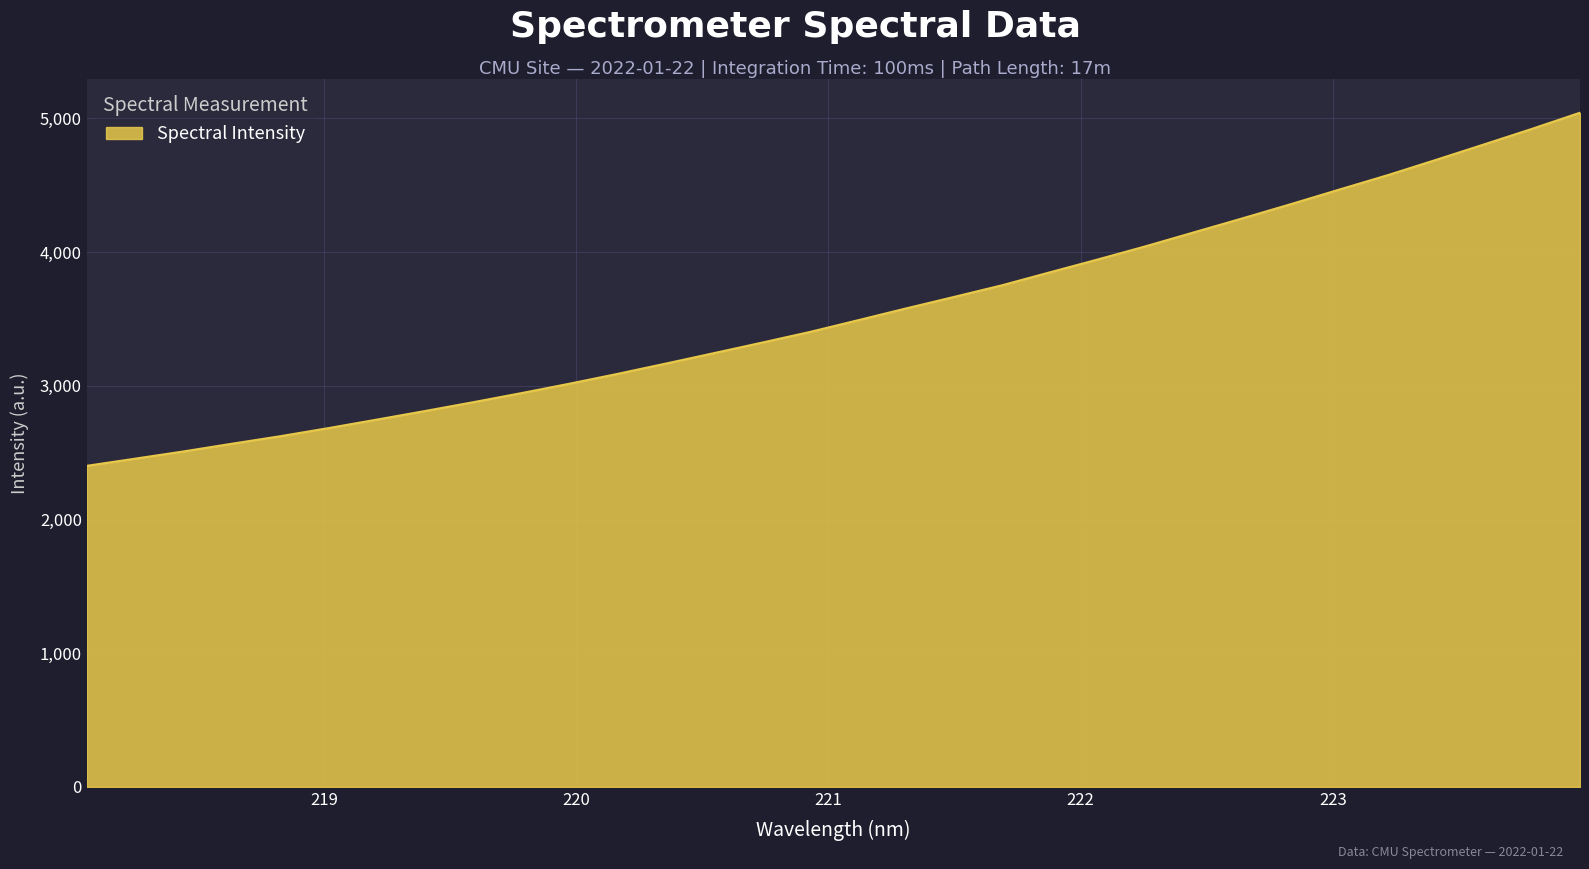

What is the average value?

3545.4